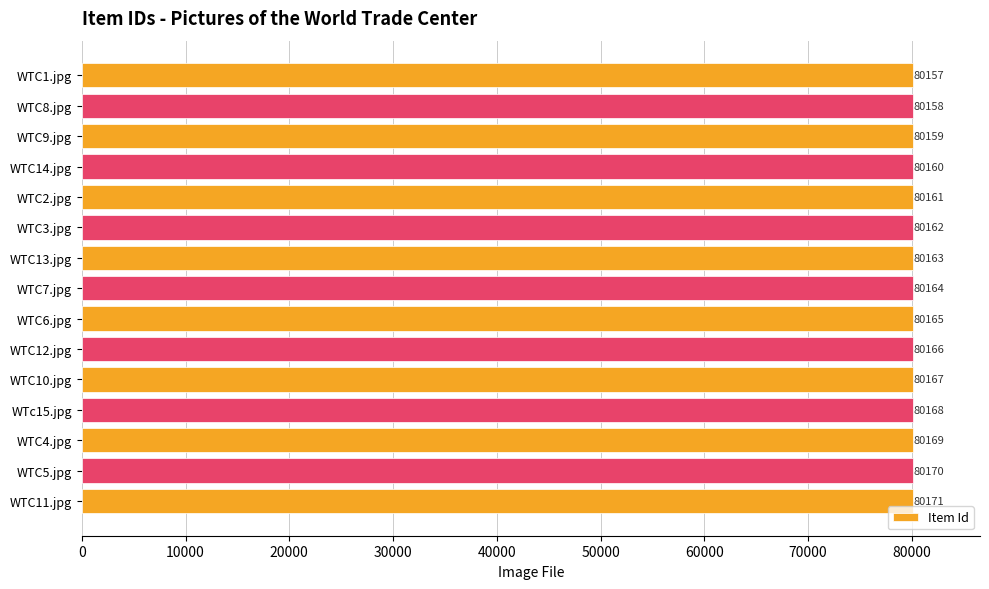

What is the change in value from WTC5.jpg to WTC8.jpg?

-12